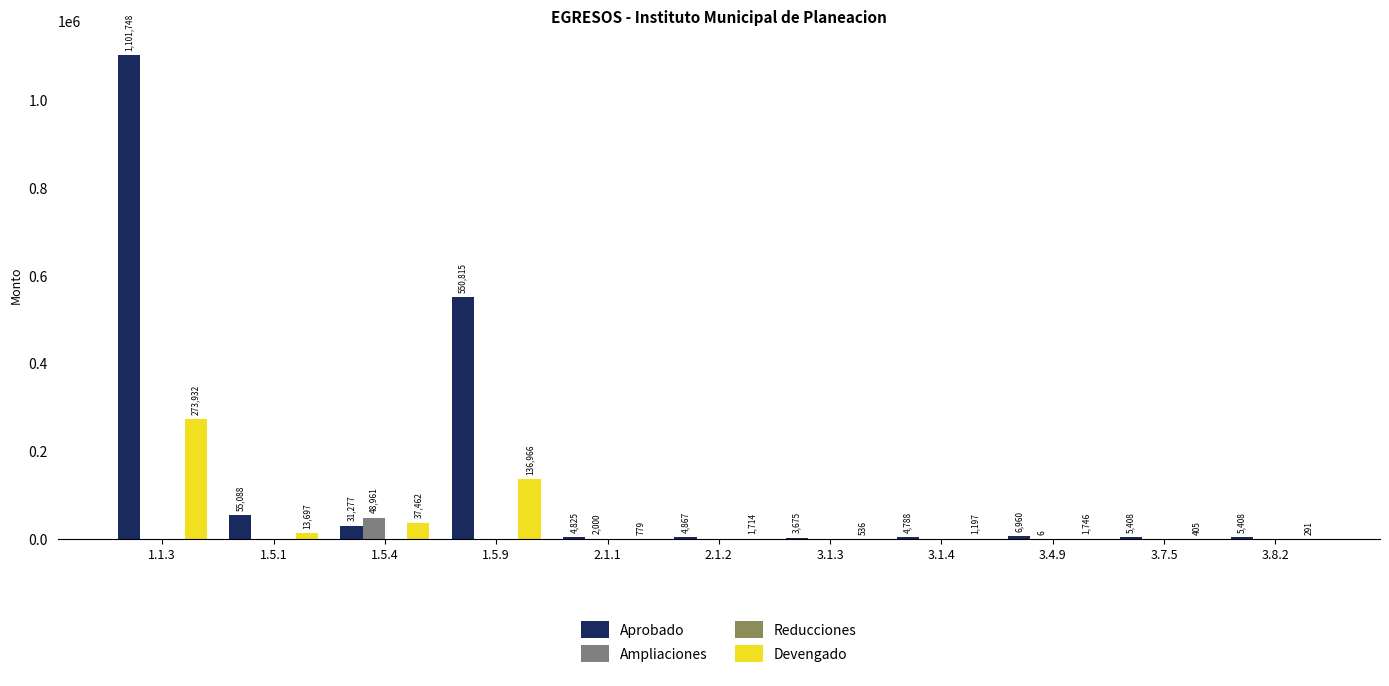

Which series changed the most between 1.1.3 and 1.5.9?

Aprobado